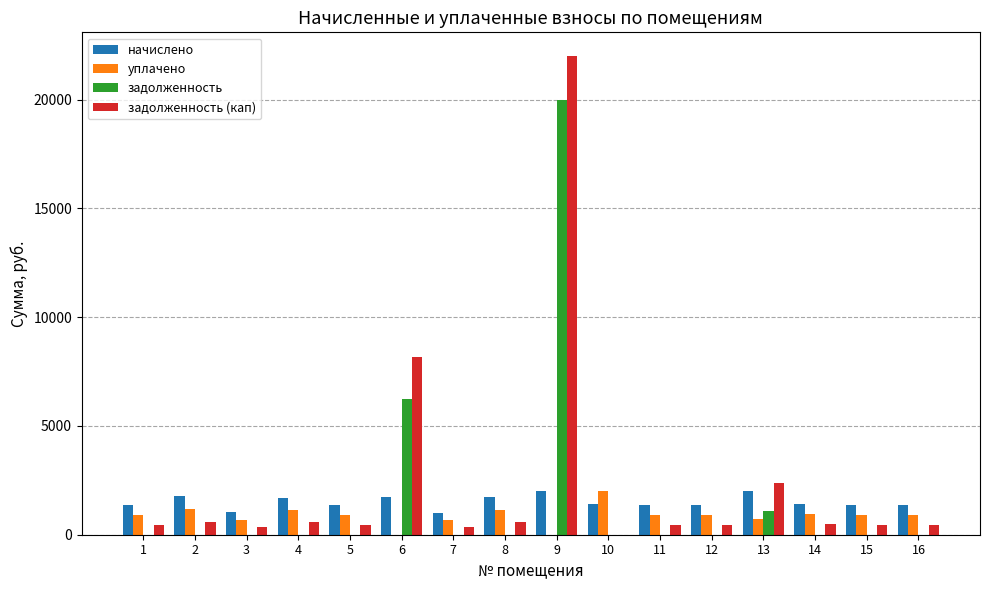

What is the highest value of the начислено series?

2009.1